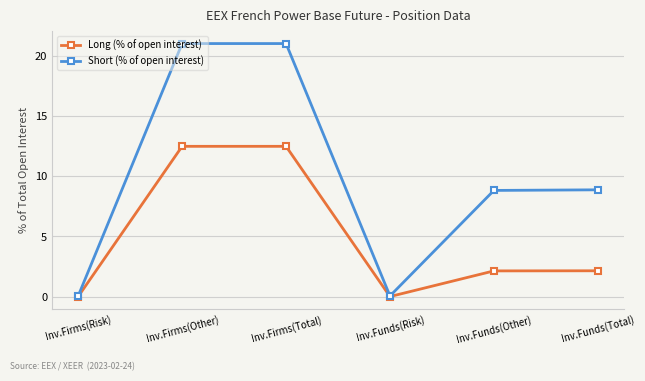

List the series in order of their peak value, highest first.

Short (% of open interest), Long (% of open interest)